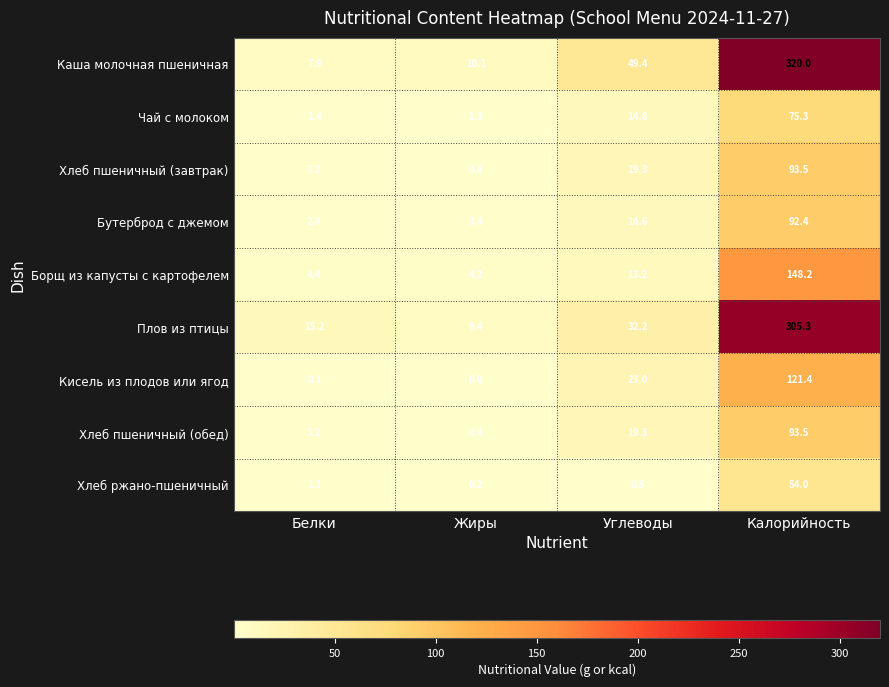

The Борщ из капусты с картофелем series shows 13.2 at Углеводы. True or false?

True